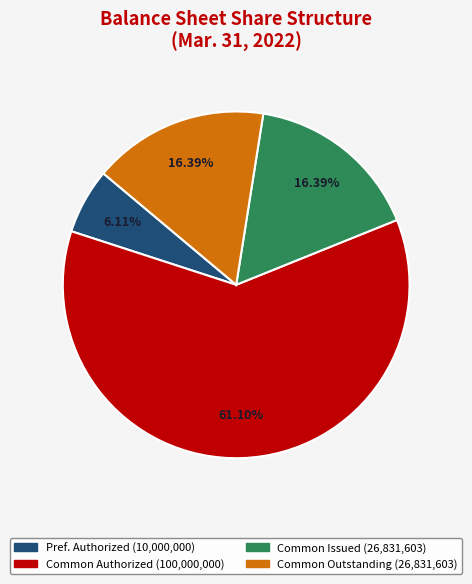

Does any single category account for the majority?

Yes